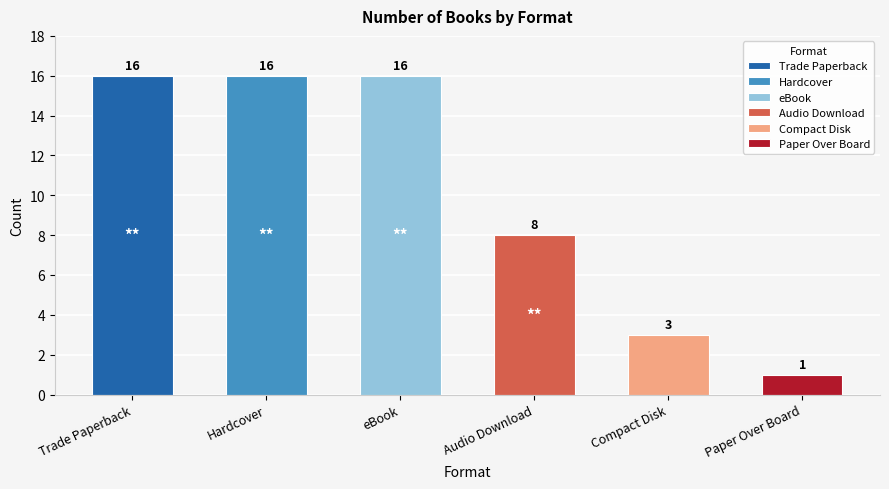

Reading left to right, what are all the values shown in this chart?

Trade Paperback=16	Hardcover=16	eBook=16	Audio Download=8	Compact Disk=3	Paper Over Board=1